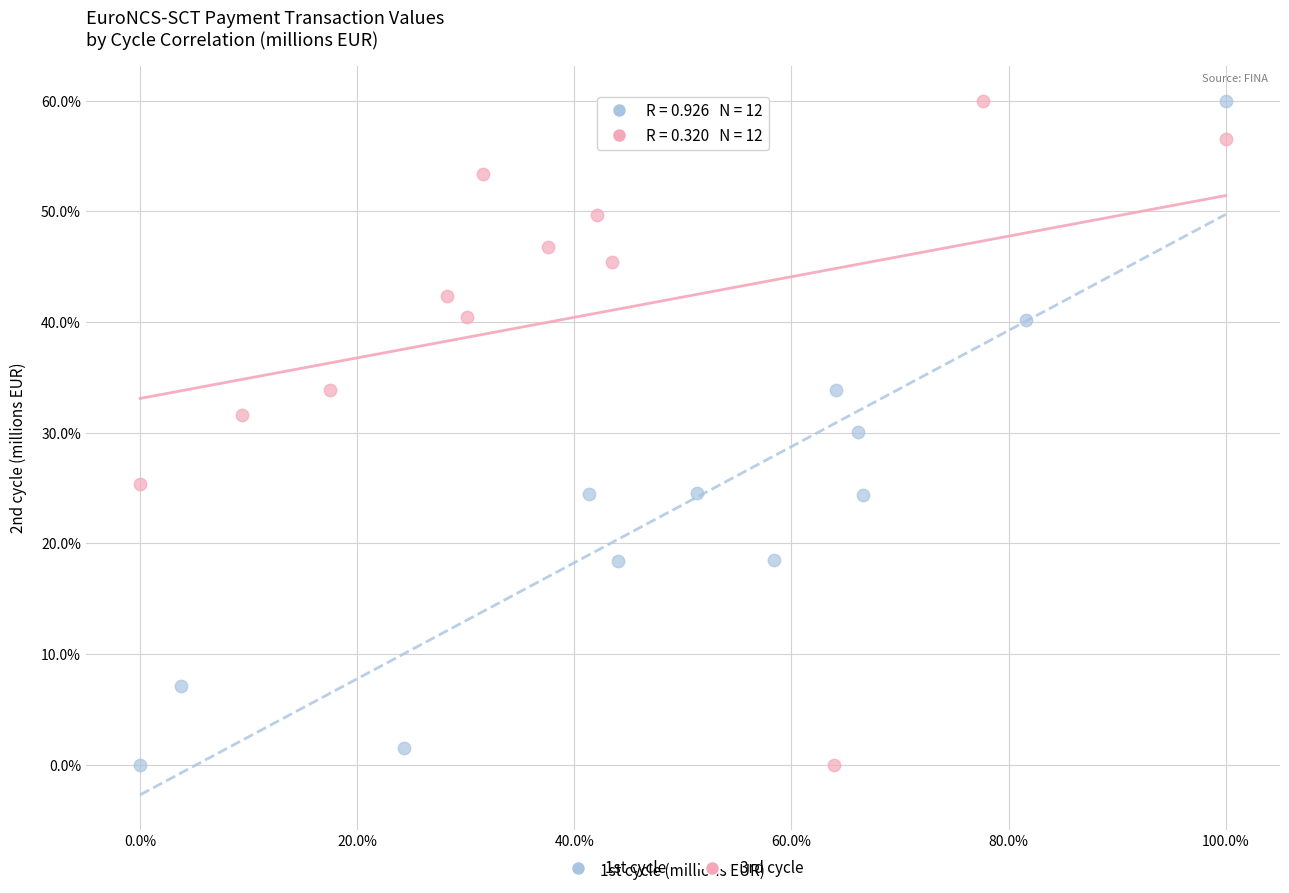

What are all the series names shown in the legend?

1st cycle, 3rd cycle